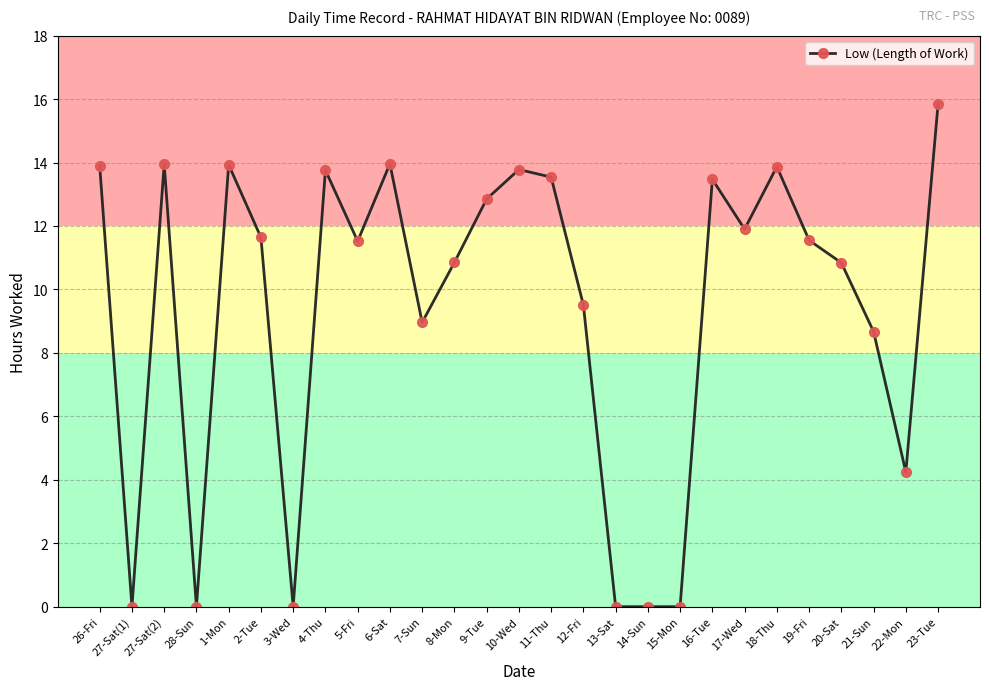

What is the difference between the second highest and minimum values?

14.0